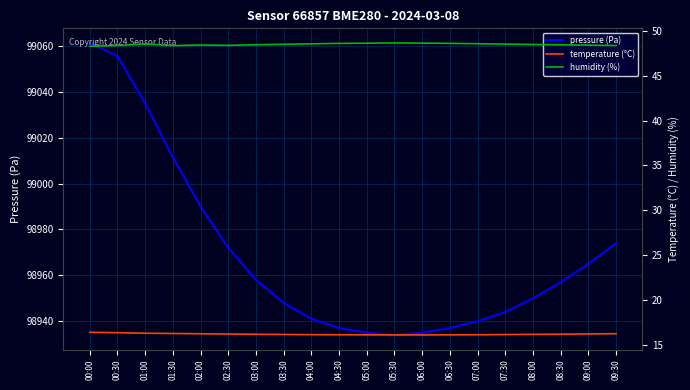

What is the difference between the second highest and minimum values in the humidity (%) series?

0.4